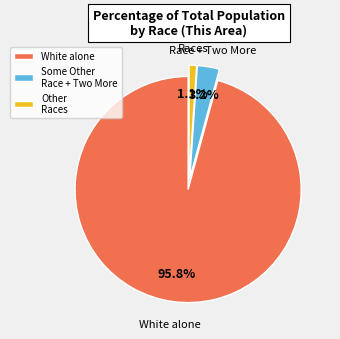

Is there any slice that represents more than half of the pie?

Yes